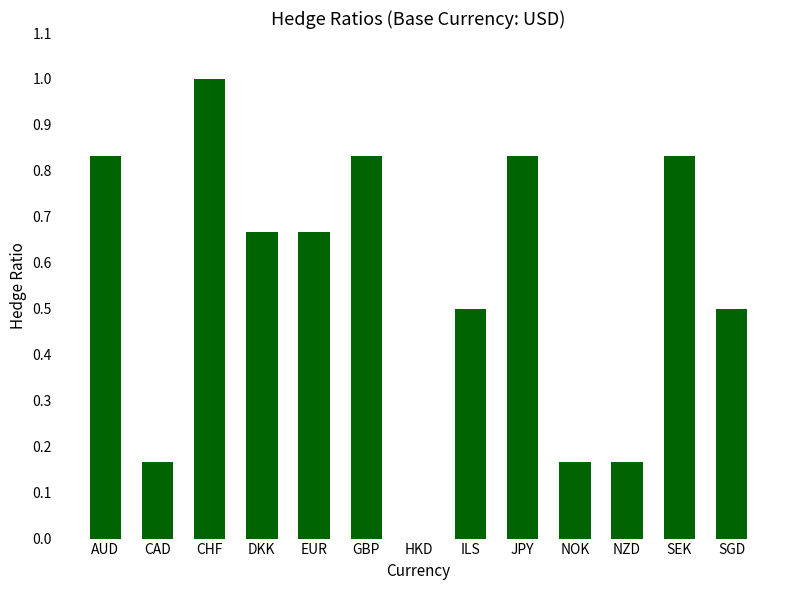

The chart shows a value of 0.5 at ILS. True or false?

True